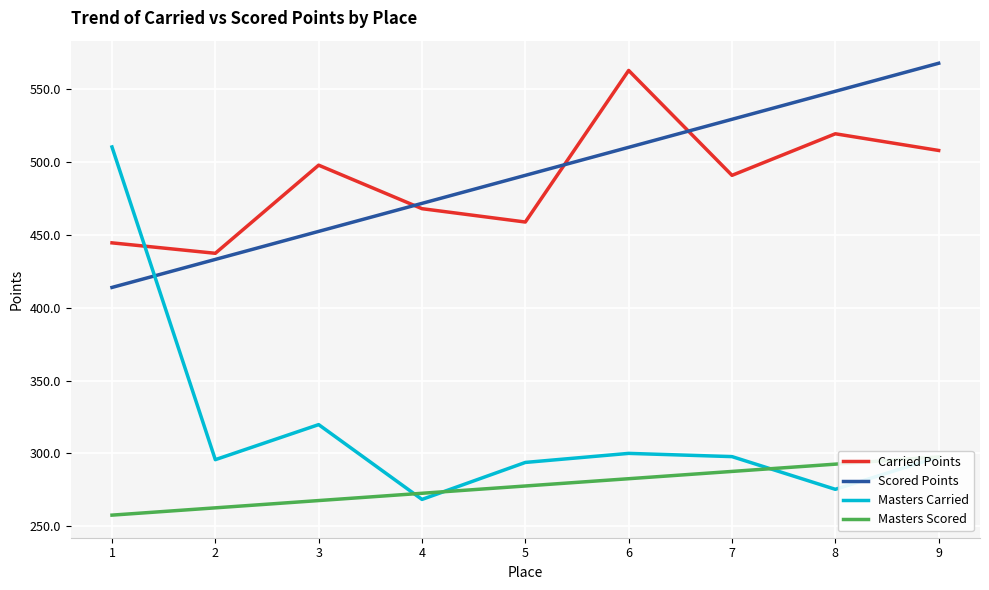

What is the maximum value for Masters Carried?

510.3